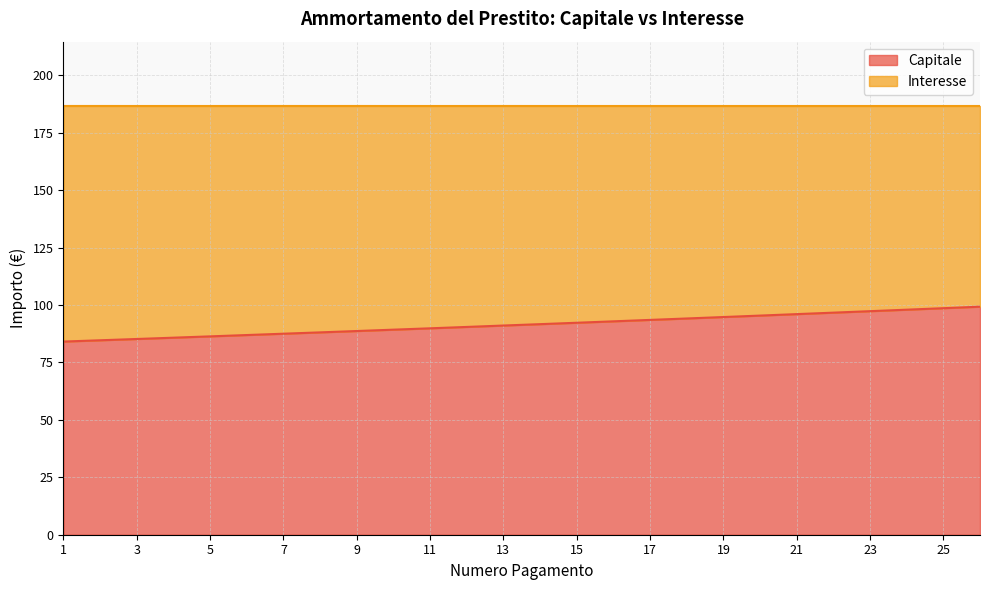

Reading right to left, list all the values displayed in this chart.

26=99.3	25=98.6	24=98.0	23=97.3	22=96.7	21=96.0	20=95.4	19=94.8	18=94.2	17=93.5	16=92.9	15=92.3	14=91.7	13=91.1	12=90.5	11=89.9	10=89.3	9=88.7	8=88.1	7=87.5	6=86.9	5=86.4	4=85.8	3=85.2	2=84.7	1=84.1